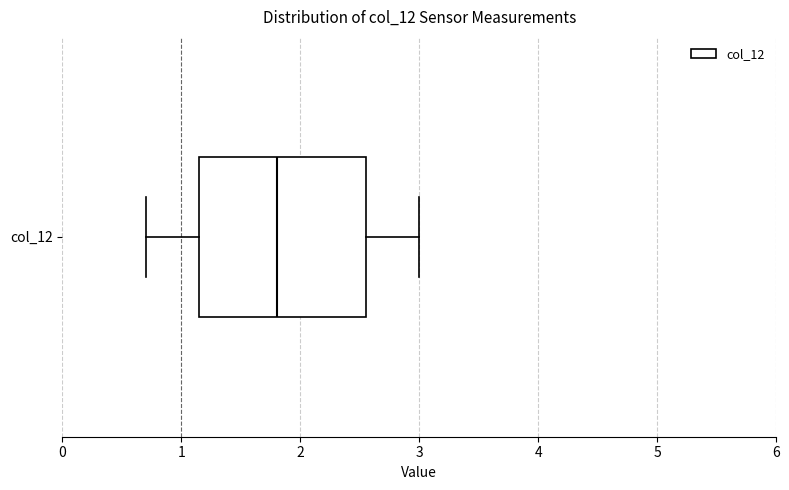

Read this box plot against the x-axis: the position of the median line, the range covered by the box, and the ends of both whiskers. The values are not printed on the chart, so give them approximately, as read against the axis.

median 1.8, box 1.2 to 2.6, whiskers 0.7 to 3.0